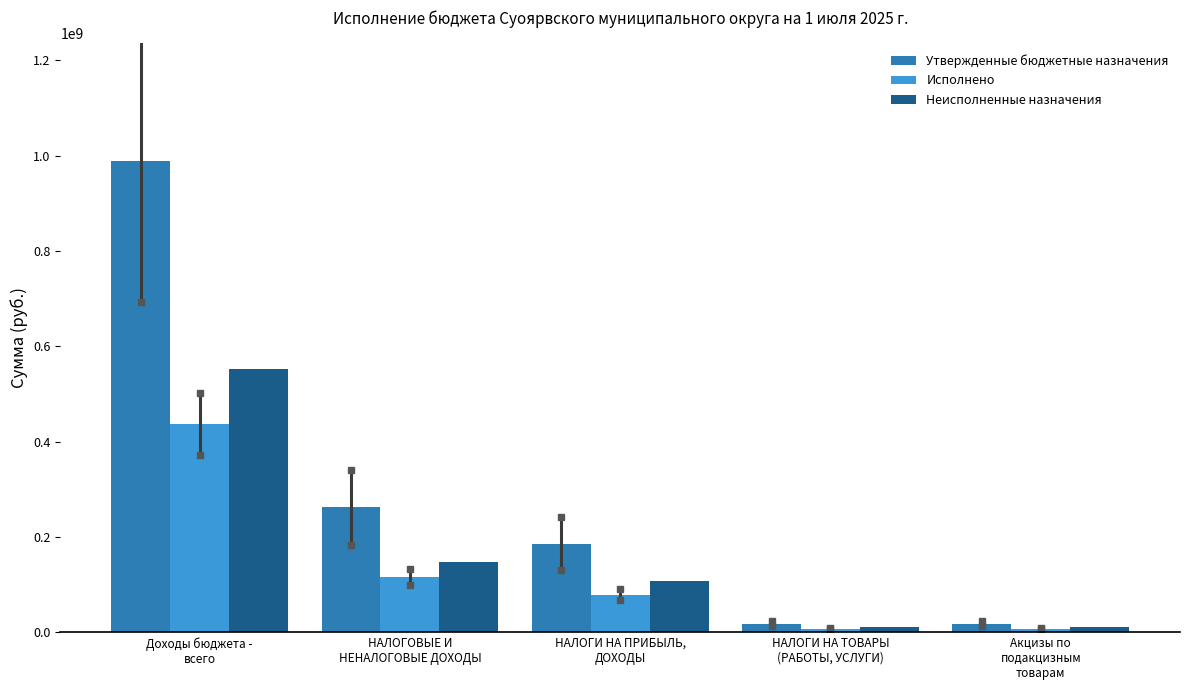

What is the sum of all Исполнено values?

644998045.0